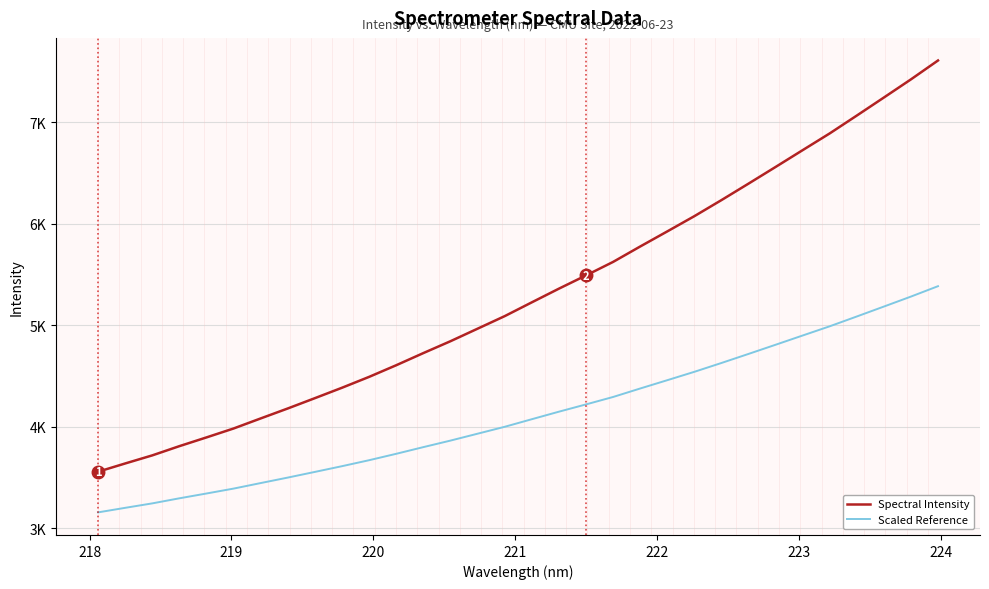

Does the chart display data point markers on the line(s)?

No